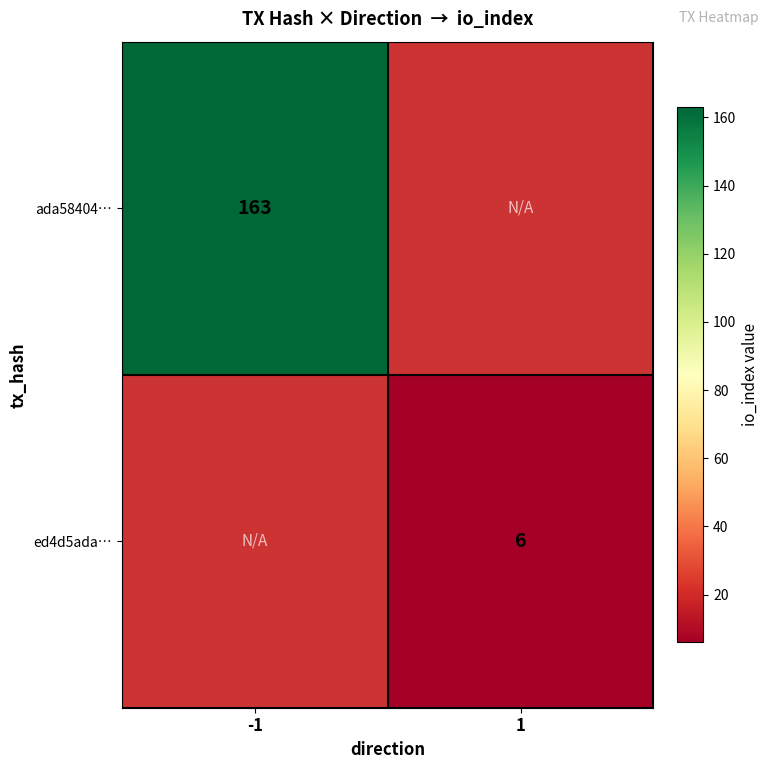

True or false: ada58404… has a value of 271 at -1.

False